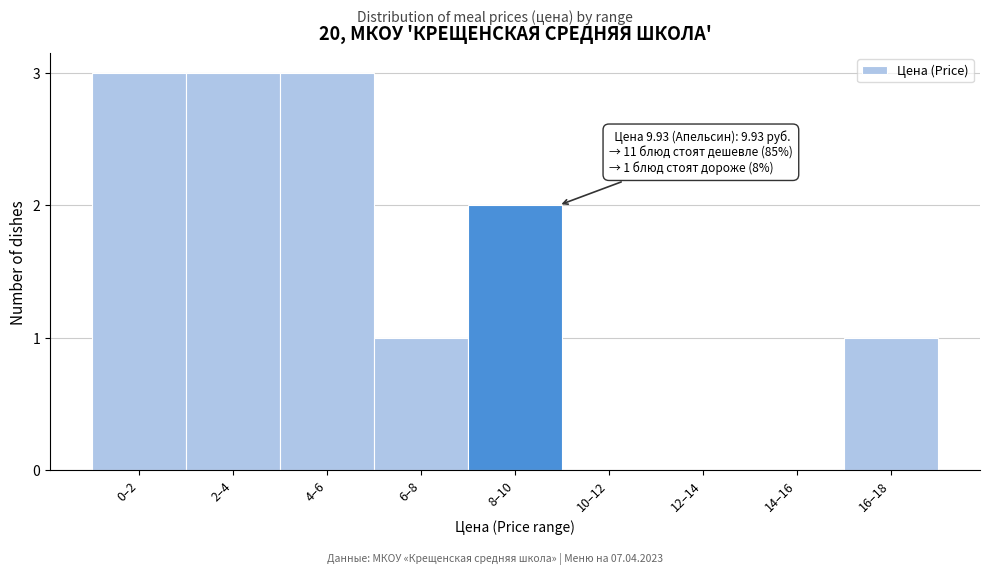

Reading left to right, extract all data points from this chart.

0–2=3	2–4=3	4–6=3	6–8=1	8–10=2	10–12=0	12–14=0	14–16=0	16–18=1